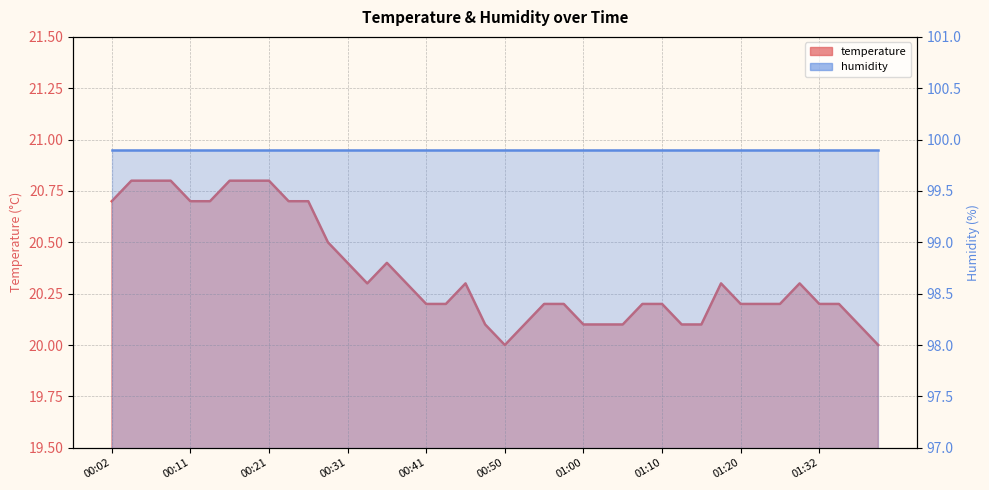

Approximately how many times larger is the value at 01:35 compared to 01:27?

1.0